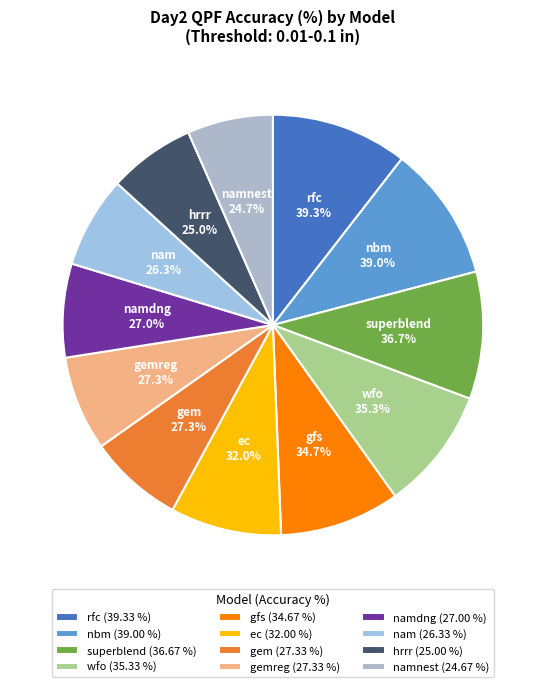

What percentage is the namnest slice, to the nearest percent?

7%